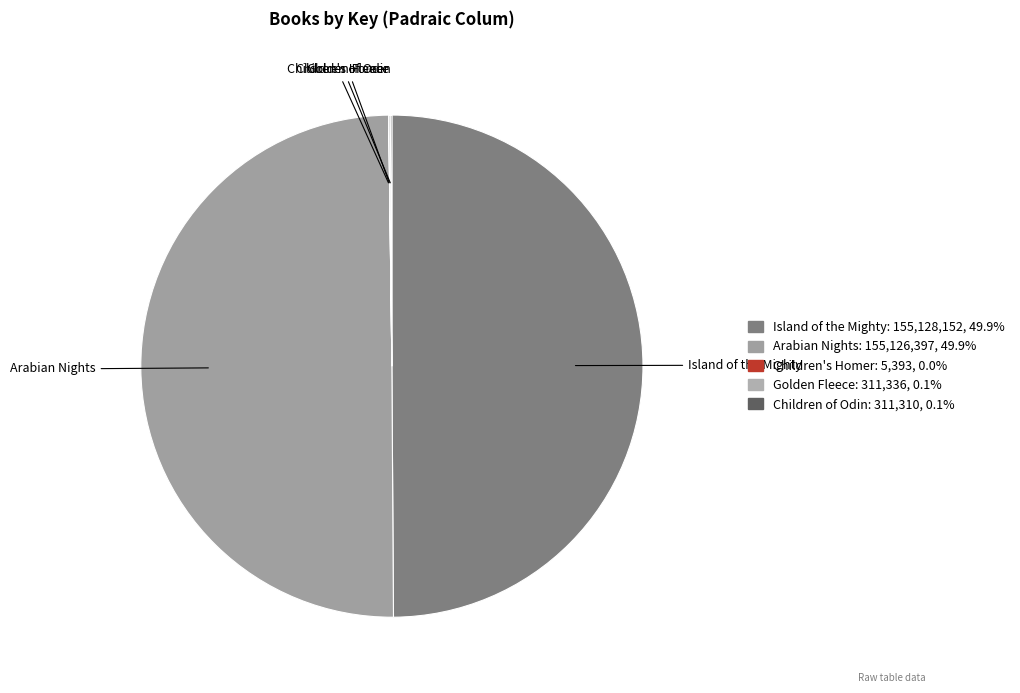

How many slices are in this pie chart?

5